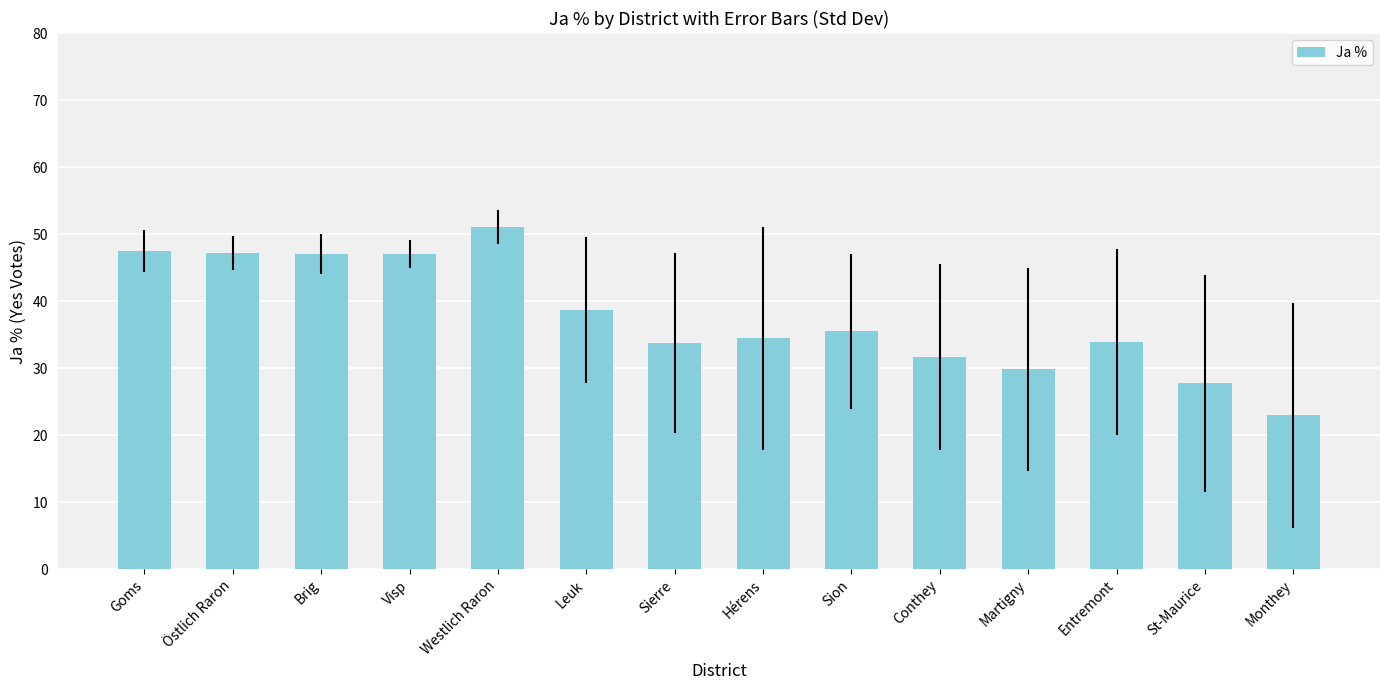

What is the sum of all values?

528.2